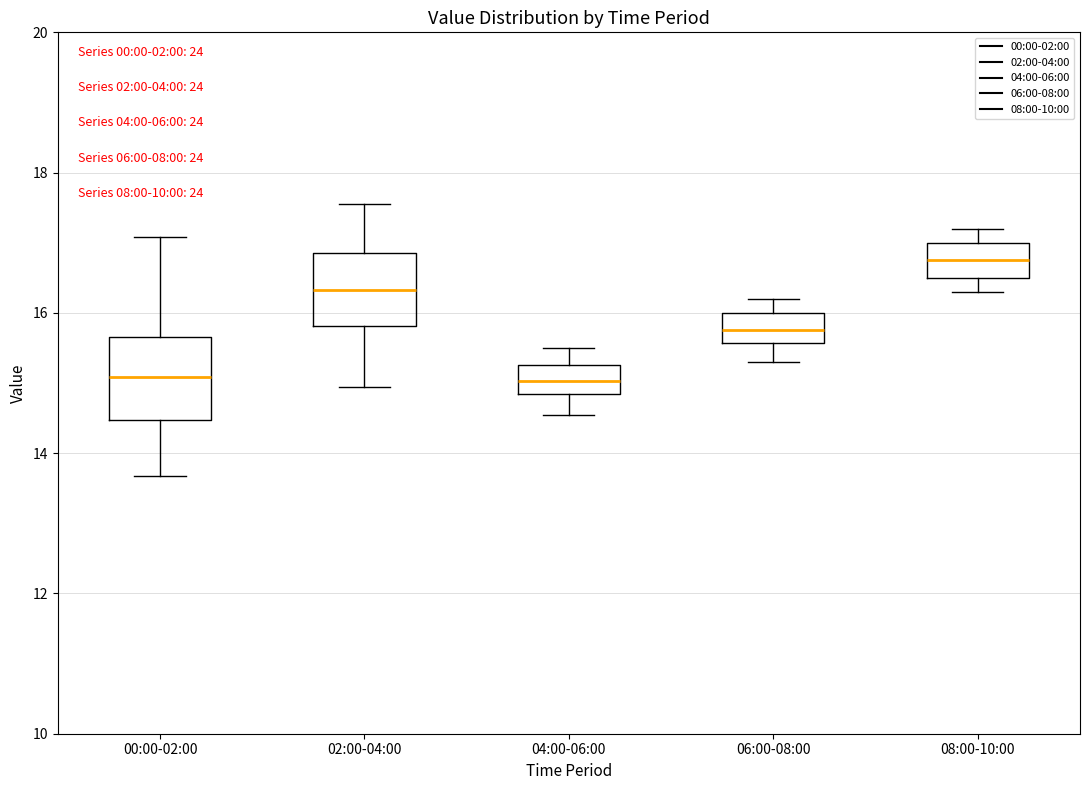

Where does the lower whisker of the box for 06:00-08:00 end on the y-axis? The values are not printed on the chart, so give them approximately, as read against the axis.

15.4